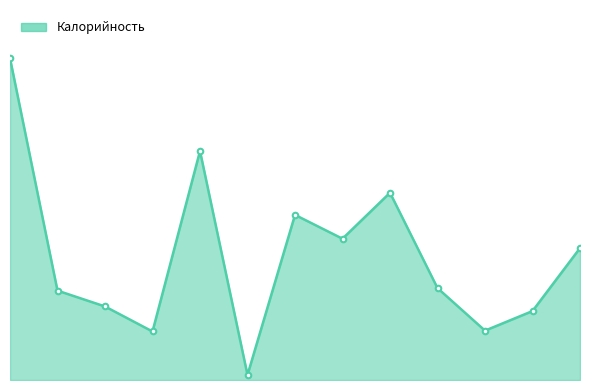

Does the chart have visible grid lines?

No